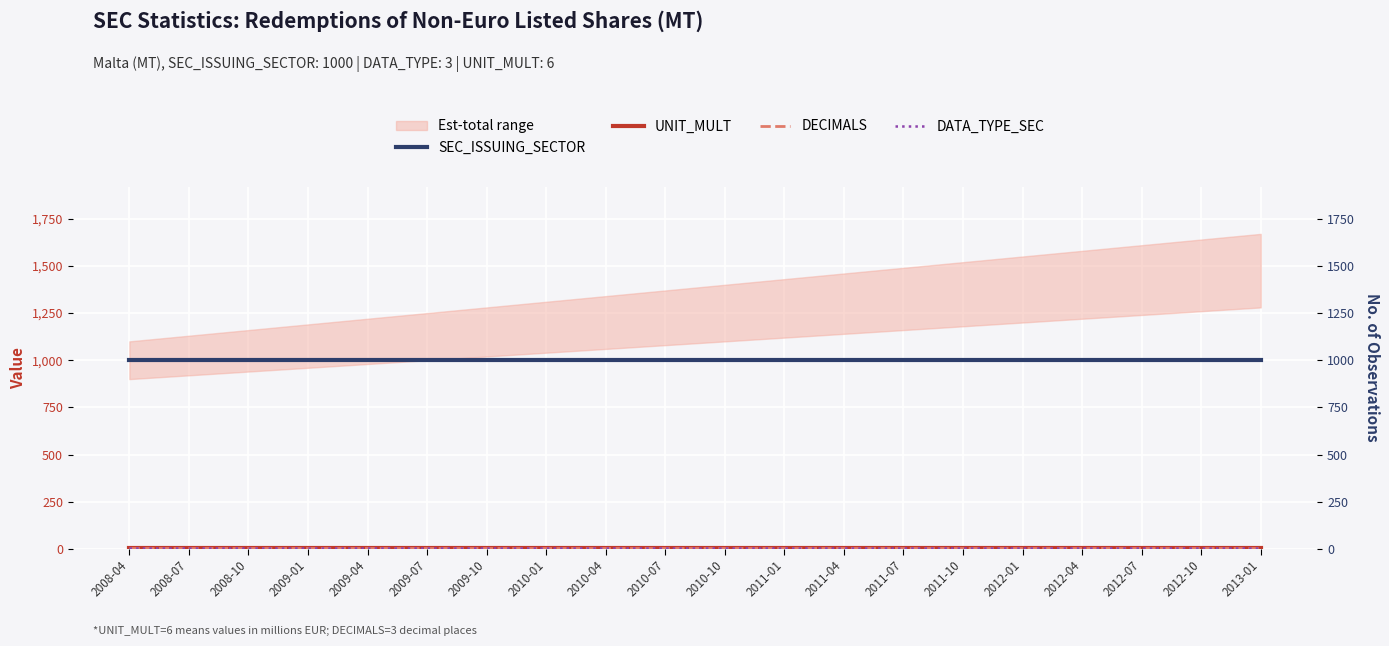

Which category has the highest value in the SEC_ISSUING_SECTOR series?

2008-04